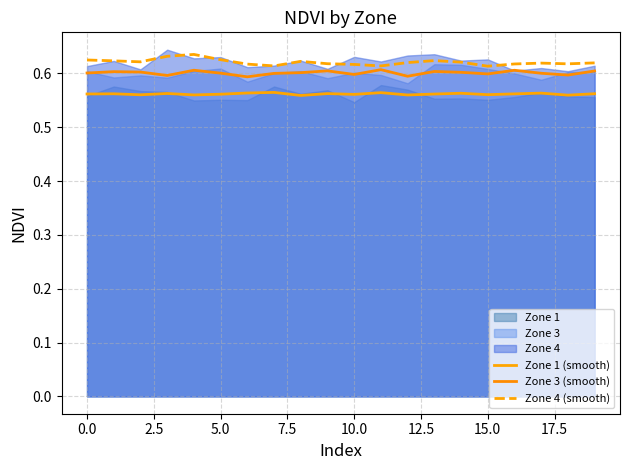

What is the lowest value of the Zone 1 (smooth) series?

0.6